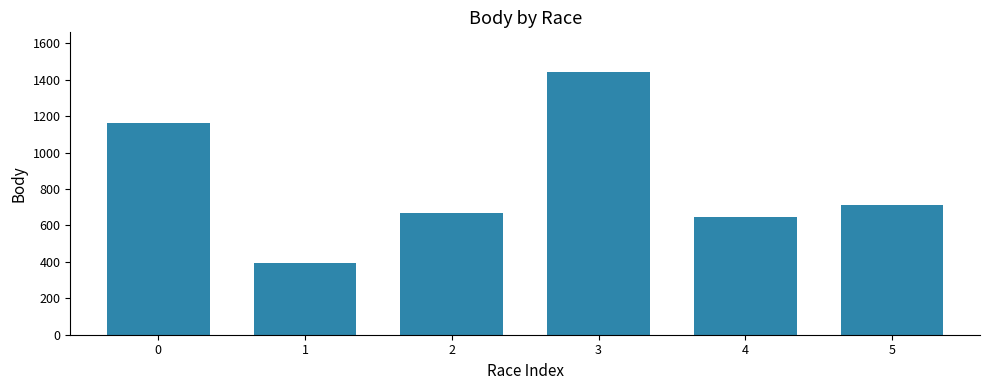

What is the value of the 3rd bar from the left?

670